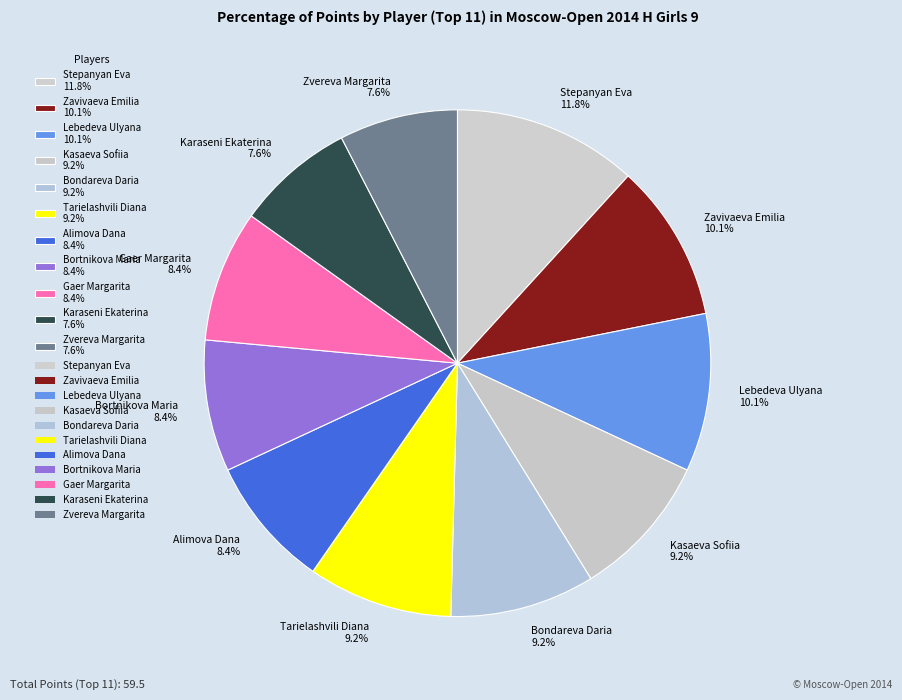

What percentage do Lebedeva Ulyana and Alimova Dana together represent?

18.5%